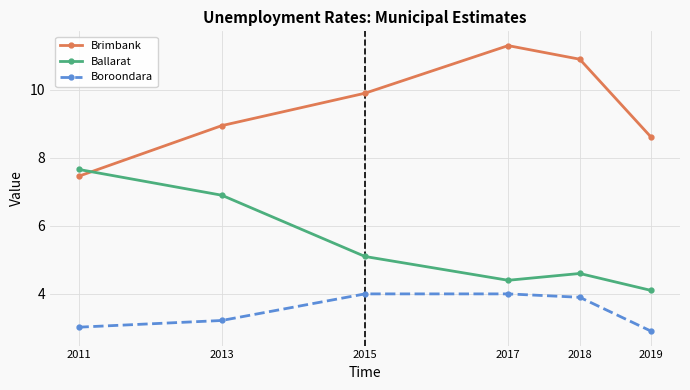

What is the spread (max minus min) of values at 2017?

7.3